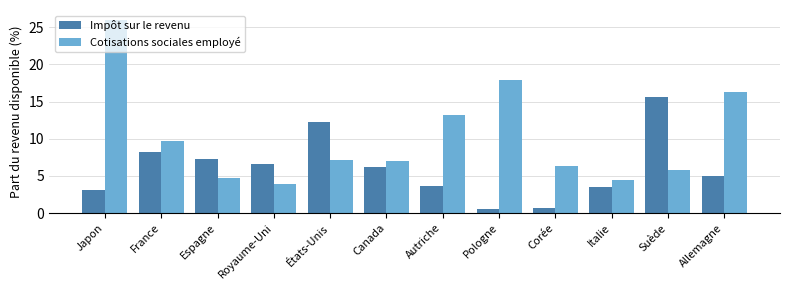

Does the chart contain any negative values?

No